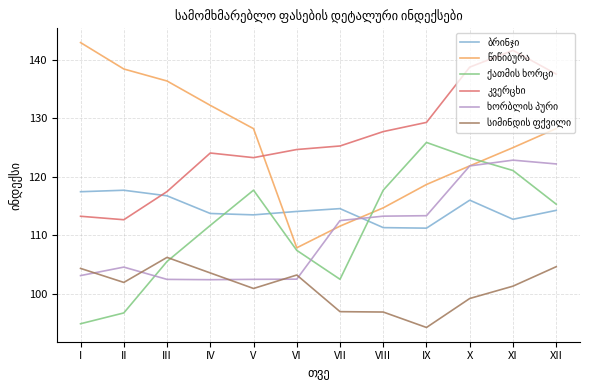

What is the minimum value shown in the chart?

94.2